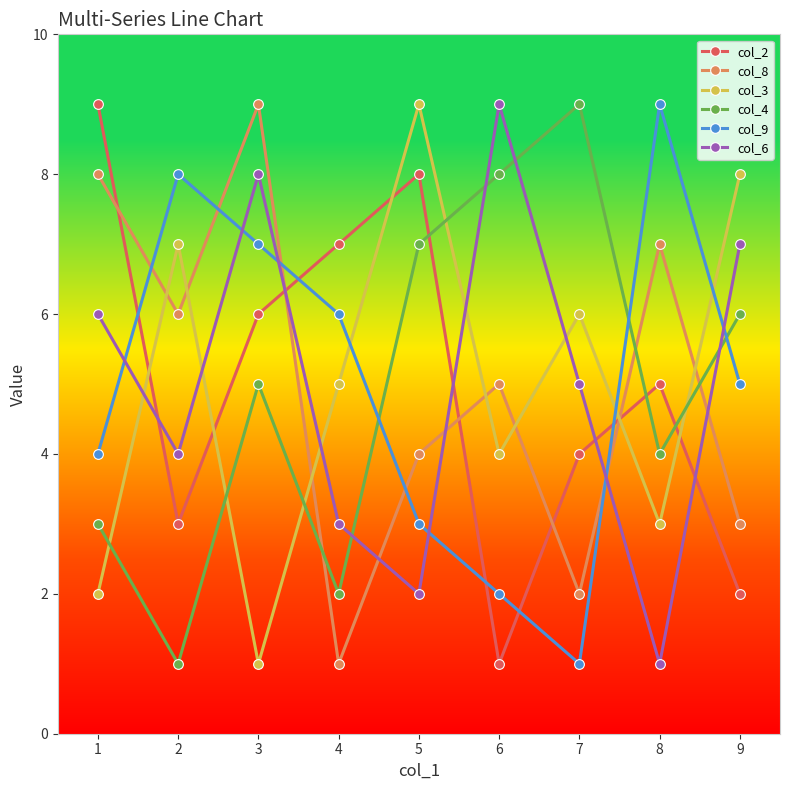

Does the chart display data point markers on the line(s)?

Yes